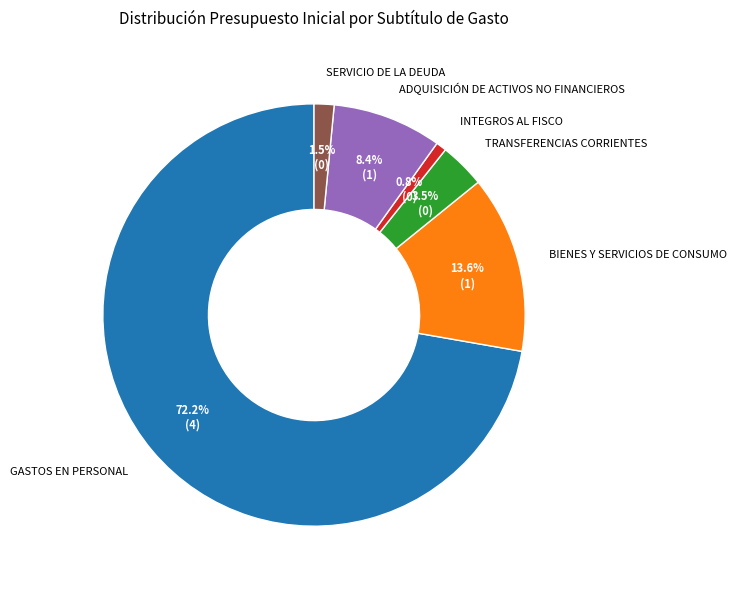

Rank the categories by value from highest to lowest.

GASTOS EN PERSONAL, BIENES Y SERVICIOS DE CONSUMO, ADQUISICIÓN DE ACTIVOS NO FINANCIEROS, TRANSFERENCIAS CORRIENTES, SERVICIO DE LA DEUDA, INTEGROS AL FISCO